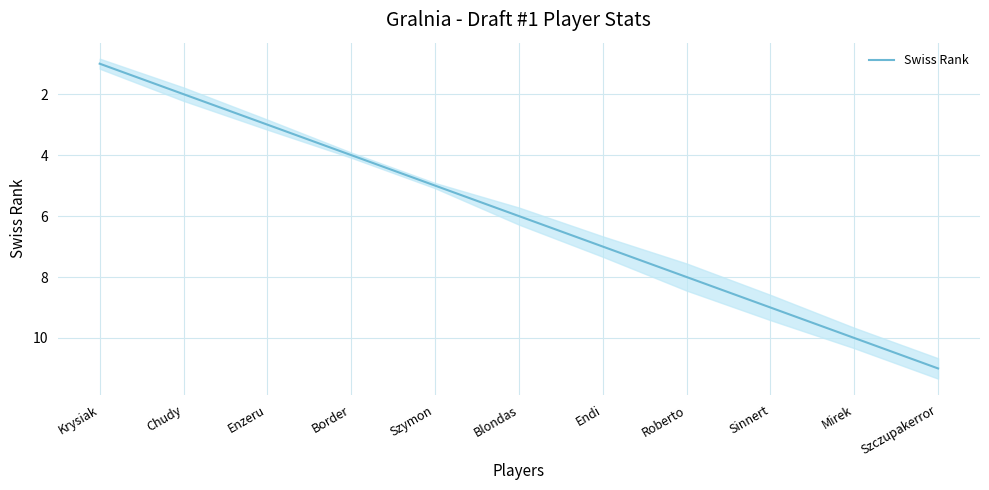

What is the approximate value at Blondas, to the nearest 5?

5